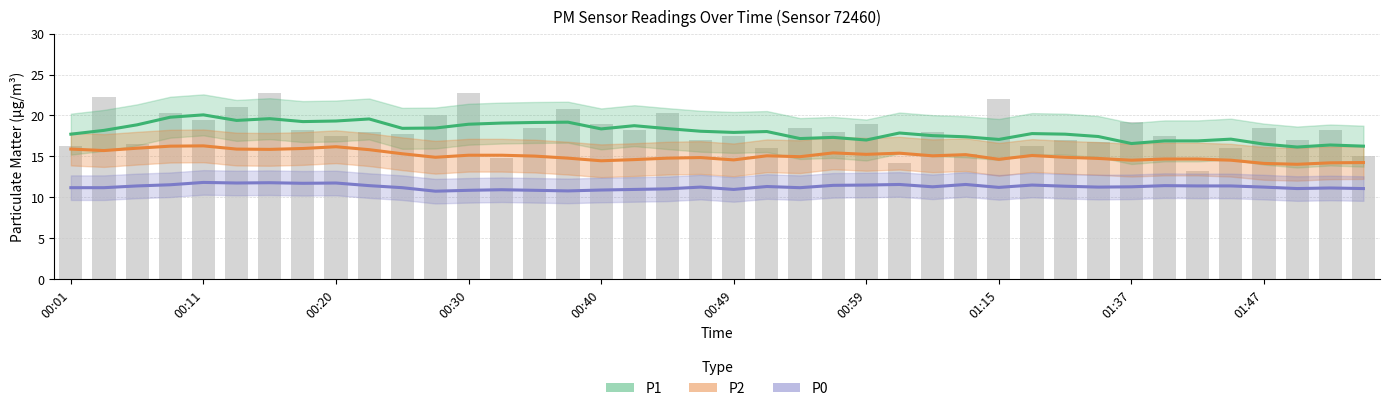

Reading right to left, extract all data points from this chart.

P1: 16.2	16.4	16.1	16.5	17.1	16.9	16.9	16.6	17.4	17.7	17.8	17.1	17.4	17.5	17.9	17.0	17.3	17.2	18.0	17.9	18.1	18.4	18.8	18.4	19.2	19.1	19.1	18.9	18.5	18.4	19.6	19.3	19.2	19.6	19.4	20.1	19.8	18.9	18.2	17.7
P2: 14.2	14.2	14.0	14.1	14.5	14.7	14.7	14.5	14.7	14.9	15.1	14.6	15.2	15.1	15.4	15.2	15.4	15.0	15.1	14.6	14.9	14.8	14.6	14.5	14.8	15.0	15.1	15.1	14.9	15.3	15.8	16.2	16.0	15.9	15.9	16.3	16.2	16.0	15.7	15.9
P0: 11.1	11.1	11.1	11.2	11.4	11.4	11.4	11.3	11.2	11.4	11.5	11.2	11.6	11.3	11.6	11.5	11.5	11.2	11.3	11.0	11.2	11.0	11.0	10.9	10.8	10.9	10.9	10.9	10.7	11.2	11.4	11.8	11.7	11.8	11.8	11.8	11.5	11.4	11.2	11.2